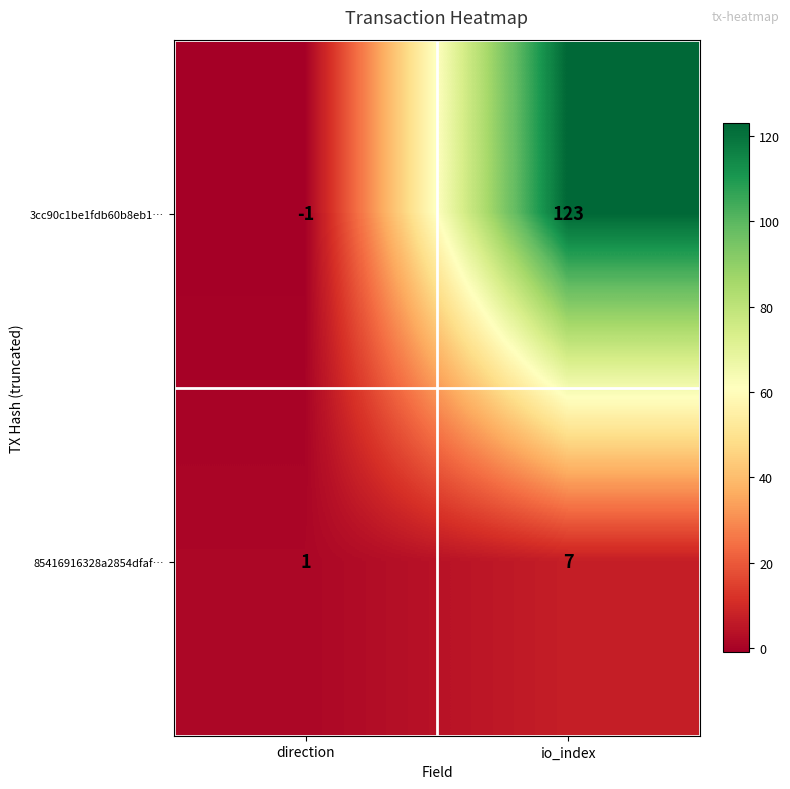

List the series in order of their peak value, lowest first.

85416916328a2854dfaf…, 3cc90c1be1fdb60b8eb1…